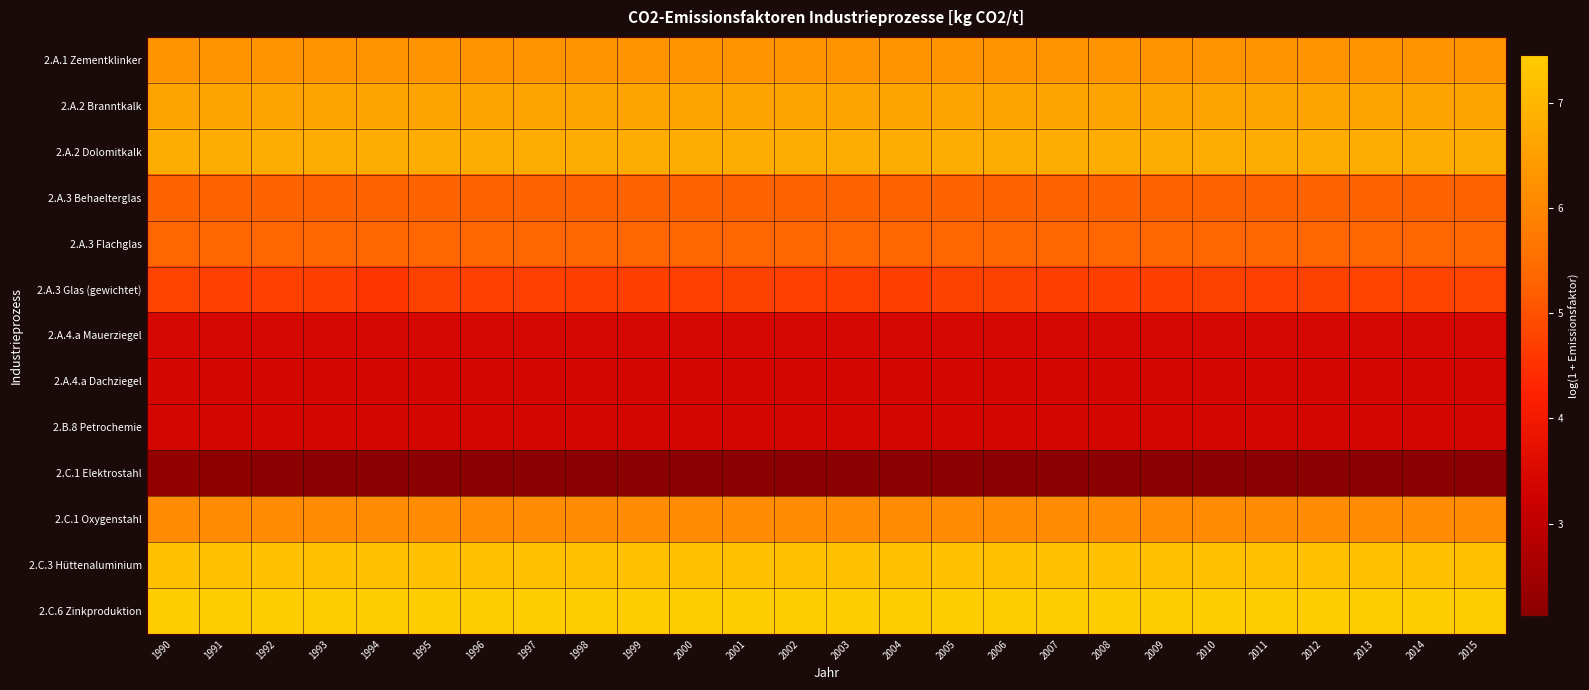

Reading right to left, transcribe all the data shown in this chart.

2.A.1 Zementklinker: 2015=6.3	2014=6.3	2013=6.3	2012=6.3	2011=6.3	2010=6.3	2009=6.3	2008=6.3	2007=6.3	2006=6.3	2005=6.3	2004=6.3	2003=6.3	2002=6.3	2001=6.3	2000=6.3	1999=6.3	1998=6.3	1997=6.3	1996=6.3	1995=6.3	1994=6.3	1993=6.3	1992=6.3	1991=6.3	1990=6.3
2.A.2 Branntkalk: 2015=6.6	2014=6.6	2013=6.6	2012=6.6	2011=6.6	2010=6.6	2009=6.6	2008=6.6	2007=6.6	2006=6.6	2005=6.6	2004=6.6	2003=6.6	2002=6.6	2001=6.6	2000=6.6	1999=6.6	1998=6.6	1997=6.6	1996=6.6	1995=6.6	1994=6.6	1993=6.6	1992=6.6	1991=6.6	1990=6.6
2.A.2 Dolomitkalk: 2015=6.8	2014=6.8	2013=6.8	2012=6.8	2011=6.8	2010=6.8	2009=6.8	2008=6.8	2007=6.8	2006=6.8	2005=6.8	2004=6.8	2003=6.8	2002=6.8	2001=6.8	2000=6.8	1999=6.8	1998=6.8	1997=6.8	1996=6.8	1995=6.8	1994=6.8	1993=6.8	1992=6.8	1991=6.8	1990=6.8
2.A.3 Behaelterglas: 2015=5.3	2014=5.3	2013=5.3	2012=5.3	2011=5.3	2010=5.3	2009=5.3	2008=5.3	2007=5.3	2006=5.3	2005=5.3	2004=5.3	2003=5.3	2002=5.3	2001=5.3	2000=5.3	1999=5.3	1998=5.3	1997=5.3	1996=5.3	1995=5.3	1994=5.3	1993=5.3	1992=5.3	1991=5.3	1990=5.3
2.A.3 Flachglas: 2015=5.3	2014=5.3	2013=5.3	2012=5.3	2011=5.3	2010=5.3	2009=5.3	2008=5.3	2007=5.3	2006=5.3	2005=5.3	2004=5.3	2003=5.3	2002=5.3	2001=5.3	2000=5.3	1999=5.3	1998=5.3	1997=5.3	1996=5.3	1995=5.3	1994=5.3	1993=5.3	1992=5.3	1991=5.3	1990=5.3
2.A.3 Glas (gewichtet): 2015=4.8	2014=4.8	2013=4.8	2012=4.8	2011=4.7	2010=4.8	2009=4.7	2008=4.7	2007=4.7	2006=4.8	2005=4.8	2004=4.7	2003=4.7	2002=4.7	2001=4.8	2000=4.7	1999=4.7	1998=4.7	1997=4.7	1996=4.7	1995=4.8	1994=4.6	1993=4.7	1992=4.7	1991=4.7	1990=4.8
2.A.4.a Mauerziegel: 2015=3.4	2014=3.4	2013=3.4	2012=3.4	2011=3.4	2010=3.4	2009=3.4	2008=3.4	2007=3.4	2006=3.4	2005=3.4	2004=3.4	2003=3.4	2002=3.4	2001=3.4	2000=3.4	1999=3.4	1998=3.4	1997=3.4	1996=3.4	1995=3.4	1994=3.4	1993=3.4	1992=3.4	1991=3.4	1990=3.4
2.A.4.a Dachziegel: 2015=3.4	2014=3.4	2013=3.4	2012=3.4	2011=3.4	2010=3.4	2009=3.4	2008=3.4	2007=3.4	2006=3.4	2005=3.4	2004=3.4	2003=3.4	2002=3.4	2001=3.4	2000=3.4	1999=3.4	1998=3.4	1997=3.4	1996=3.4	1995=3.4	1994=3.4	1993=3.4	1992=3.4	1991=3.4	1990=3.4
2.B.8 Petrochemie: 2015=3.4	2014=3.4	2013=3.4	2012=3.4	2011=3.4	2010=3.4	2009=3.4	2008=3.4	2007=3.4	2006=3.4	2005=3.4	2004=3.4	2003=3.4	2002=3.4	2001=3.4	2000=3.4	1999=3.4	1998=3.4	1997=3.4	1996=3.4	1995=3.4	1994=3.4	1993=3.4	1992=3.4	1991=3.4	1990=3.4
2.C.1 Elektrostahl: 2015=2.1	2014=2.1	2013=2.1	2012=2.1	2011=2.1	2010=2.1	2009=2.1	2008=2.1	2007=2.1	2006=2.1	2005=2.1	2004=2.1	2003=2.1	2002=2.1	2001=2.1	2000=2.1	1999=2.1	1998=2.1	1997=2.1	1996=2.1	1995=2.1	1994=2.1	1993=2.1	1992=2.1	1991=2.2	1990=2.3
2.C.1 Oxygenstahl: 2015=6.1	2014=6.1	2013=6.1	2012=6.1	2011=6.1	2010=6.1	2009=6.1	2008=6.1	2007=6.1	2006=6.1	2005=6.1	2004=6.1	2003=6.1	2002=6.1	2001=6.1	2000=6.1	1999=6.1	1998=6.1	1997=6.1	1996=6.1	1995=6.1	1994=6.1	1993=6.1	1992=6.1	1991=6.1	1990=6.1
2.C.3 Hüttenaluminium: 2015=7.2	2014=7.2	2013=7.2	2012=7.2	2011=7.2	2010=7.2	2009=7.2	2008=7.2	2007=7.2	2006=7.2	2005=7.2	2004=7.2	2003=7.2	2002=7.2	2001=7.2	2000=7.2	1999=7.2	1998=7.2	1997=7.2	1996=7.2	1995=7.2	1994=7.2	1993=7.2	1992=7.2	1991=7.2	1990=7.2
2.C.6 Zinkproduktion: 2015=7.5	2014=7.5	2013=7.5	2012=7.5	2011=7.5	2010=7.5	2009=7.5	2008=7.5	2007=7.5	2006=7.5	2005=7.5	2004=7.5	2003=7.5	2002=7.5	2001=7.5	2000=7.5	1999=7.5	1998=7.5	1997=7.5	1996=7.5	1995=7.5	1994=7.5	1993=7.5	1992=7.5	1991=7.5	1990=7.5